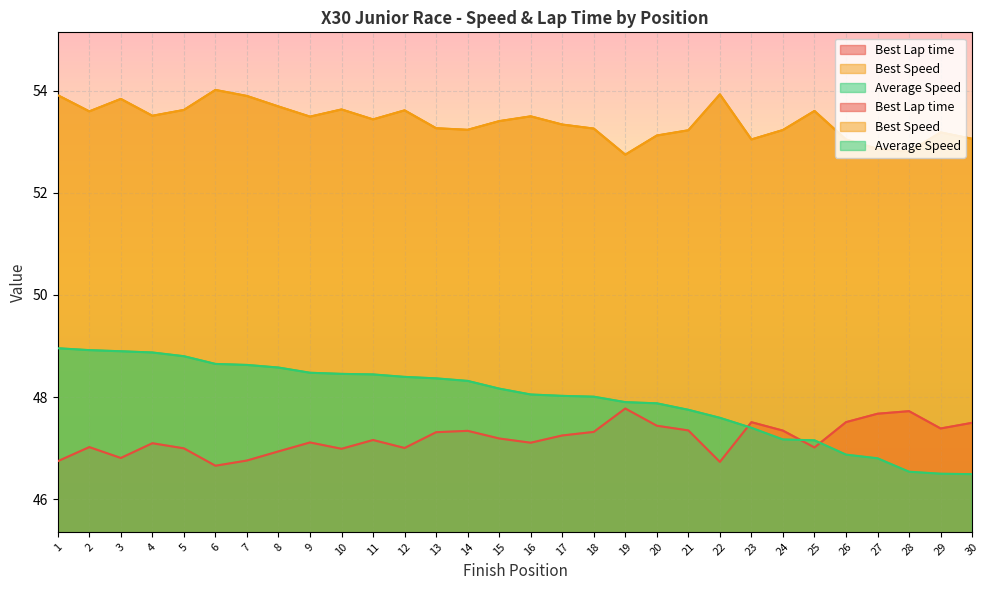

Reading right to left, list all the values displayed in this chart.

Best Lap time: 47.5	47.4	47.7	47.7	47.5	47.0	47.3	47.5	46.7	47.3	47.4	47.8	47.3	47.2	47.1	47.2	47.3	47.3	47.0	47.2	47.0	47.1	46.9	46.8	46.7	47.0	47.1	46.8	47.0	46.7
Best Speed: 53.1	53.2	52.8	52.9	53.0	53.6	53.2	53.0	53.9	53.2	53.1	52.7	53.3	53.3	53.5	53.4	53.2	53.3	53.6	53.4	53.6	53.5	53.7	53.9	54.0	53.6	53.5	53.8	53.6	53.9
Average Speed: 46.5	46.5	46.5	46.8	46.9	47.2	47.2	47.4	47.6	47.7	47.9	47.9	48.0	48.0	48.0	48.2	48.3	48.4	48.4	48.4	48.5	48.5	48.6	48.6	48.6	48.8	48.9	48.9	48.9	49.0